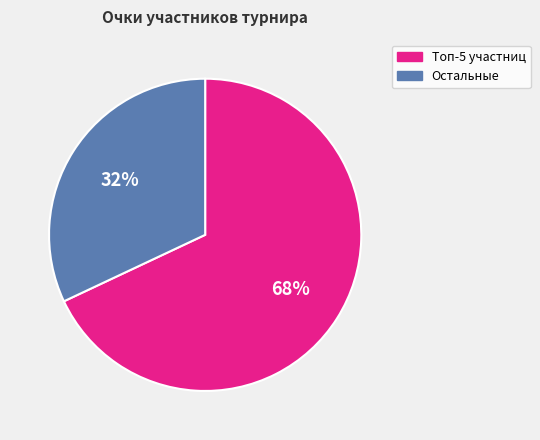

What is the ratio of the value at Топ-5 участниц to the value at Остальные?

2.1